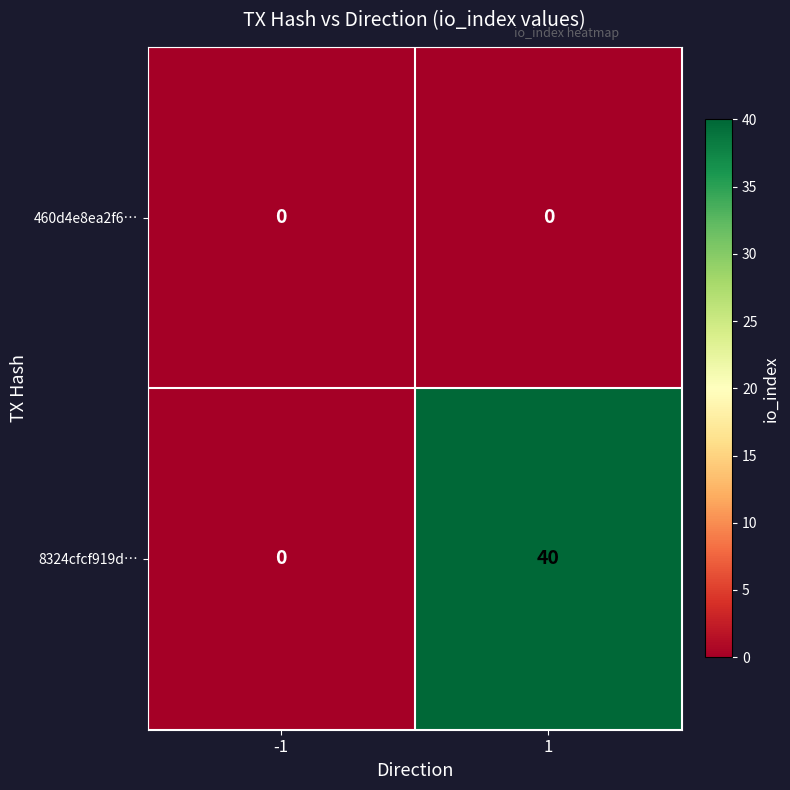

What is the approximate value of 8324cfcf919d… at 1, to the nearest 10?

40